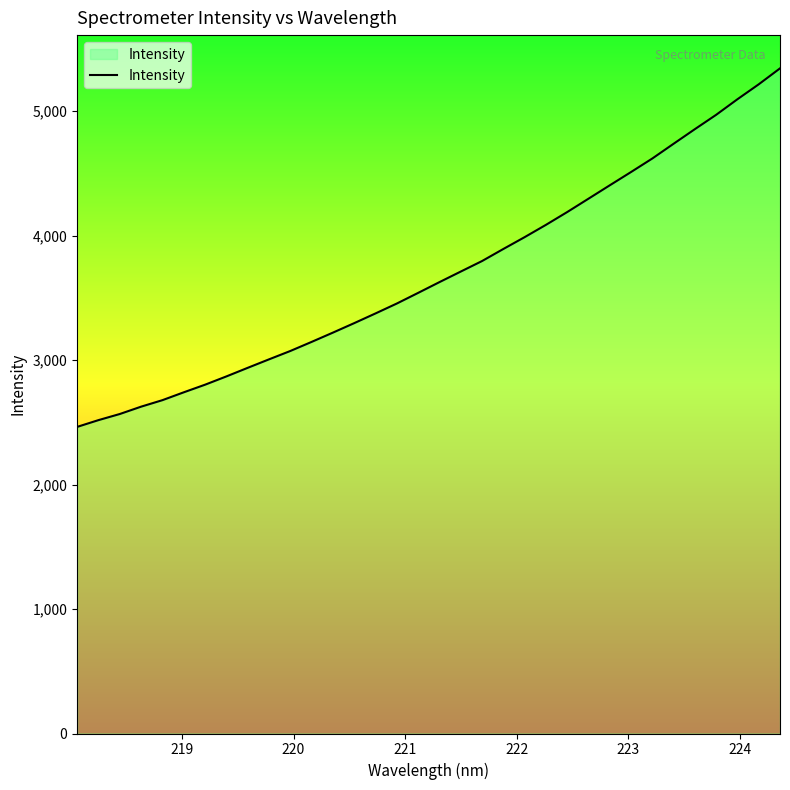

What is the maximum value shown in the chart?

5344.4